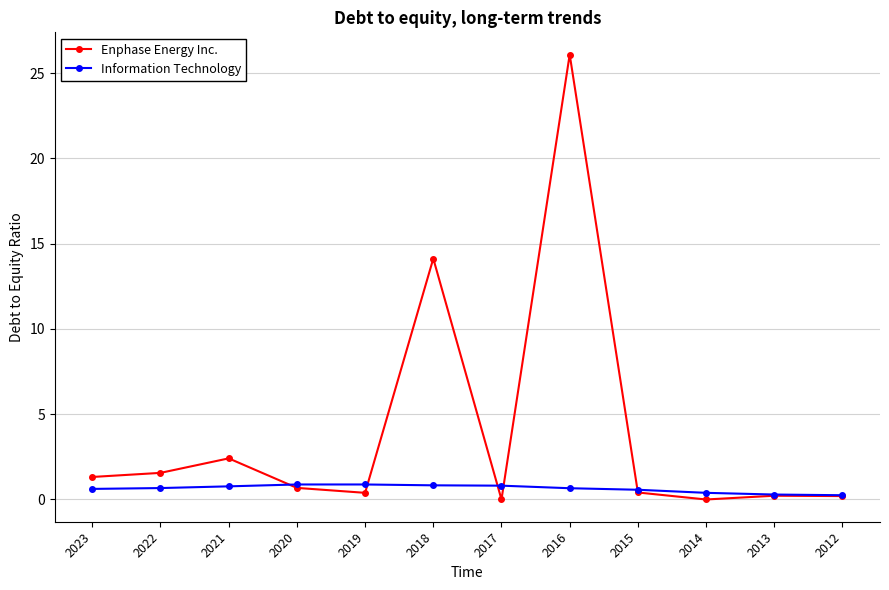

Rank the series by their maximum value, from lowest to highest.

Information Technology, Enphase Energy Inc.